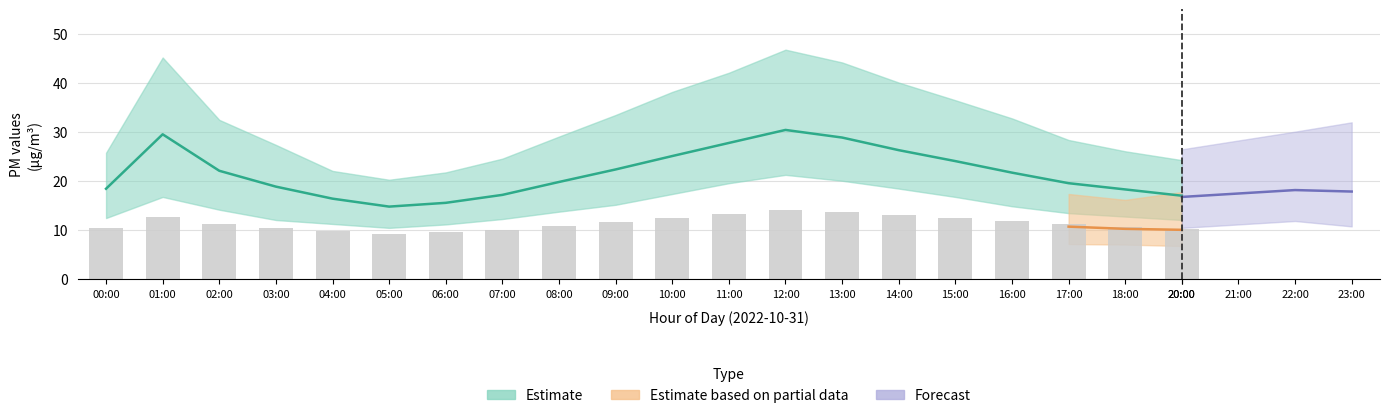

Is it true that P2 equals 11.2 at 02:00?

True